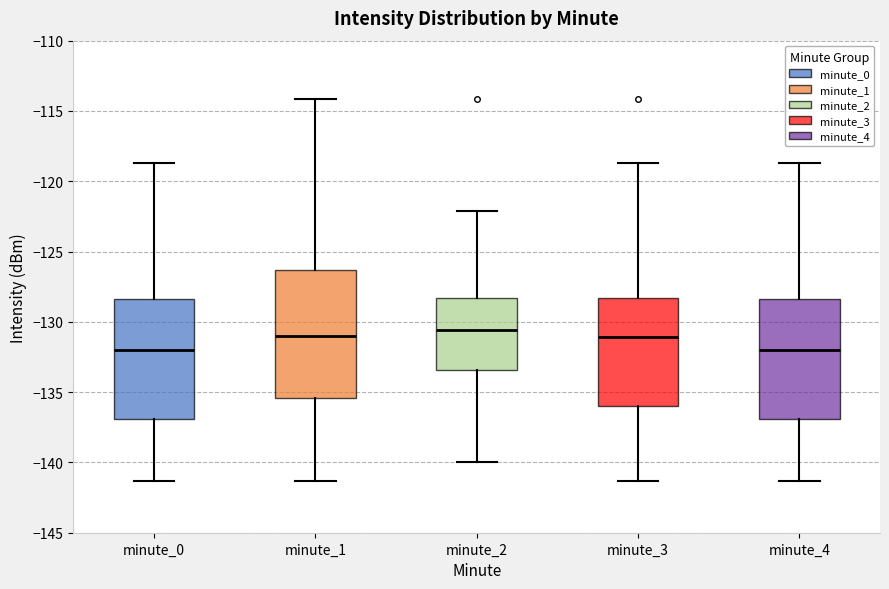

Reading left to right, transcribe this box plot: for each box, give where its median line is, the range the box spans, and where its two whiskers end, as read against the y-axis. The values are not printed on the chart, so give them approximately, as read against the axis.

minute_0: median -132.0, box -137.0 to -128.5, whiskers -141.5 to -118.5
minute_1: median -131.0, box -135.5 to -126.5, whiskers -141.5 to -114.0
minute_2: median -130.5, box -133.5 to -128.5, whiskers -140.0 to -122.0
minute_3: median -131.0, box -136.0 to -128.5, whiskers -141.5 to -118.5
minute_4: median -132.0, box -137.0 to -128.5, whiskers -141.5 to -118.5